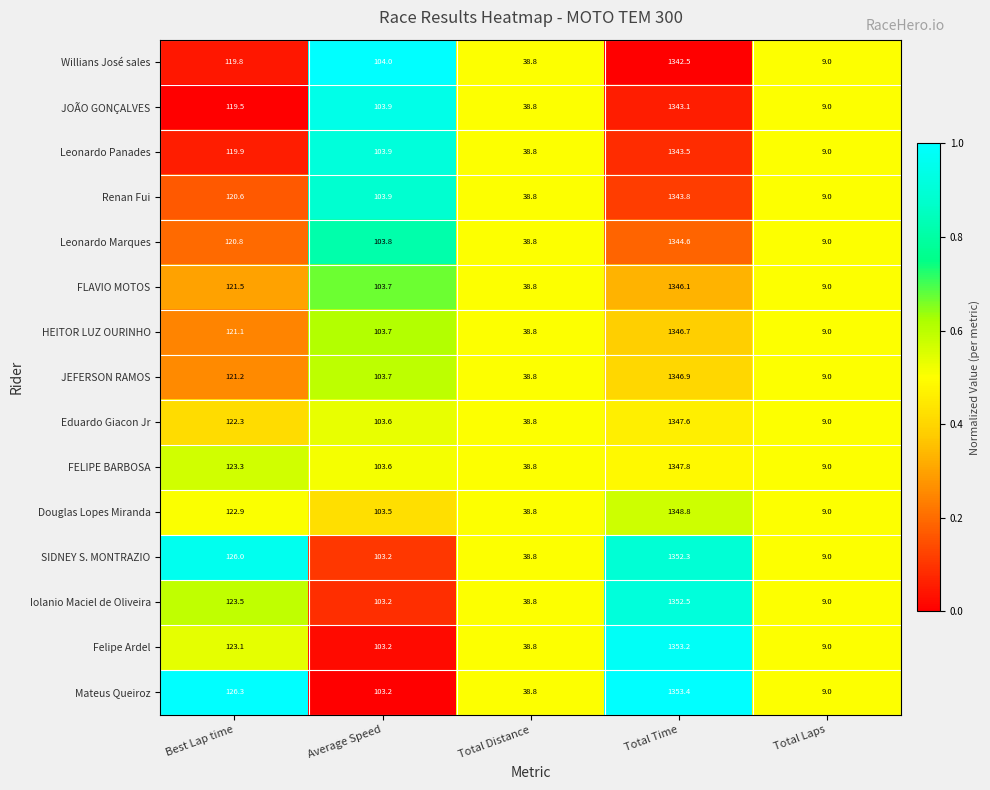

Which series has the widest spread of values?

Mateus Queiroz